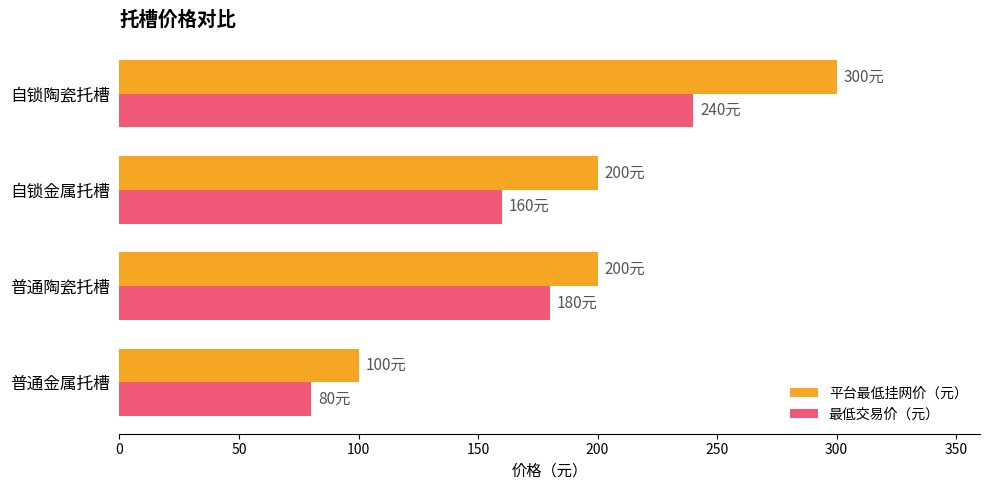

What is the difference between the maximum and minimum values in the 最低交易价（元） series?

160